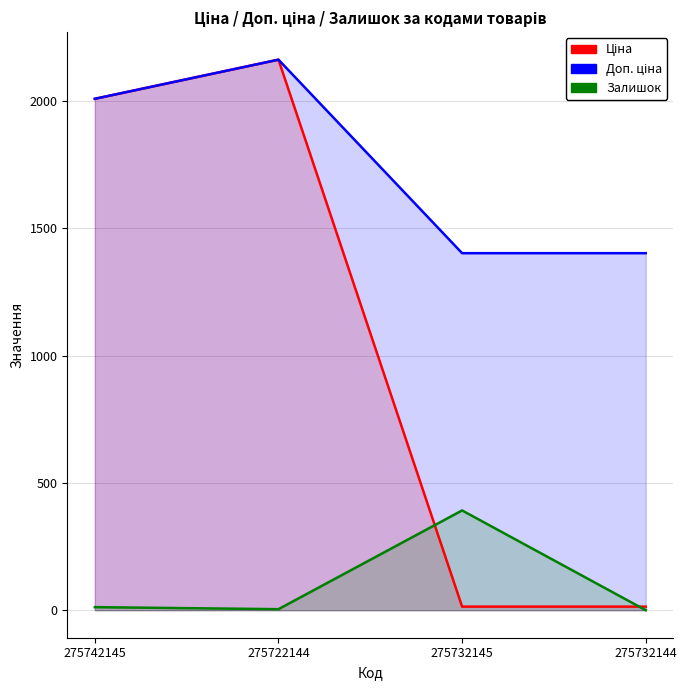

What position from the left is 275732145?

3